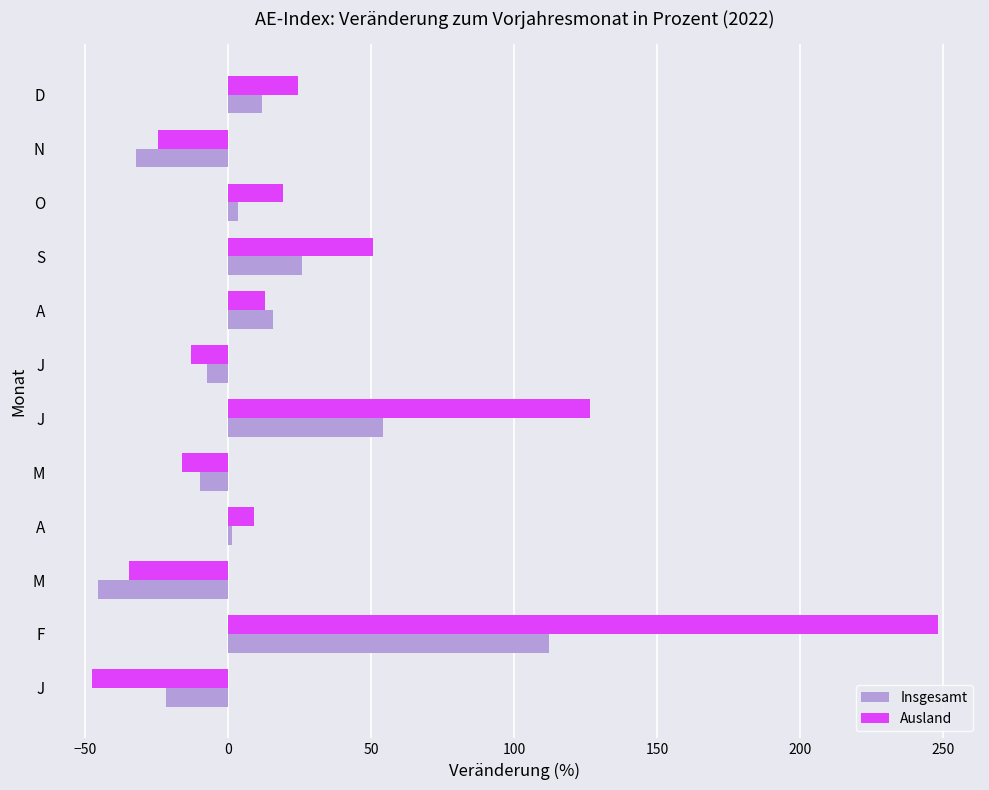

How many values in the Insgesamt series are below 3?

6